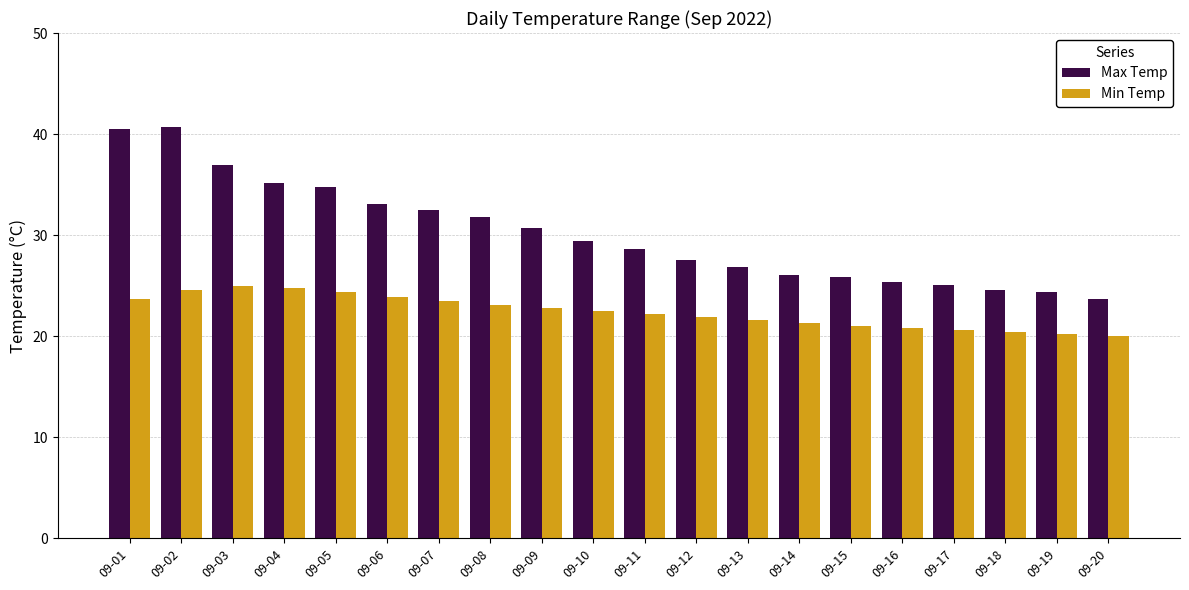

Count the number of categories in the chart.

20